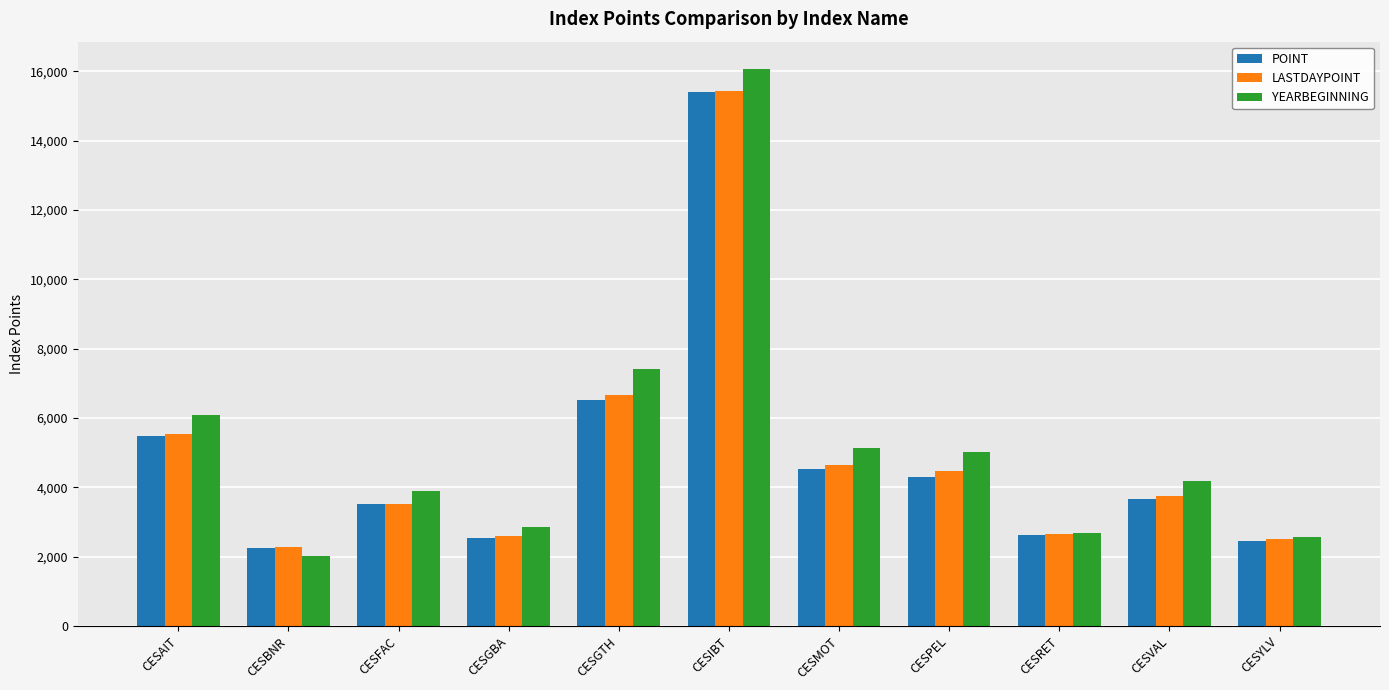

What is the maximum value for YEARBEGINNING?

16056.1